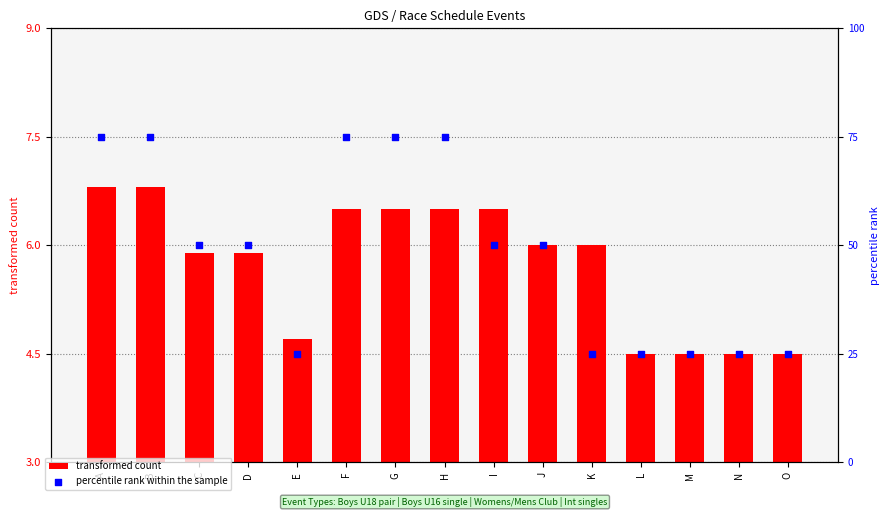

What is the total value across all series at N?

29.5